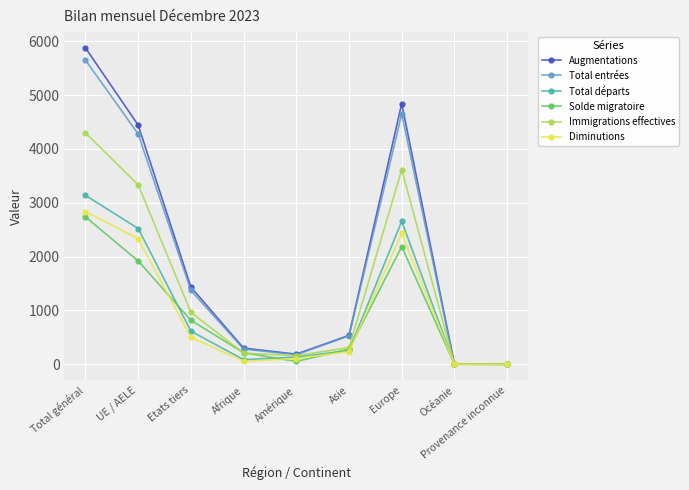

Where is the first local maximum for Solde migratoire?

Europe